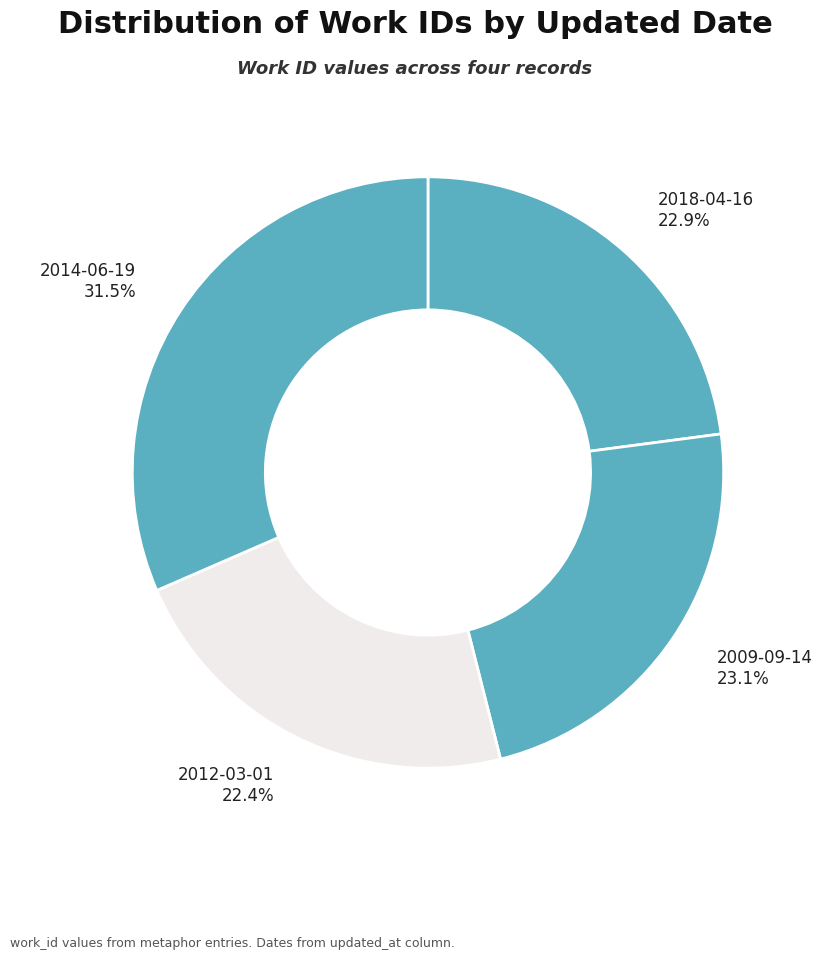

Which slice is the largest?

2014-06-19